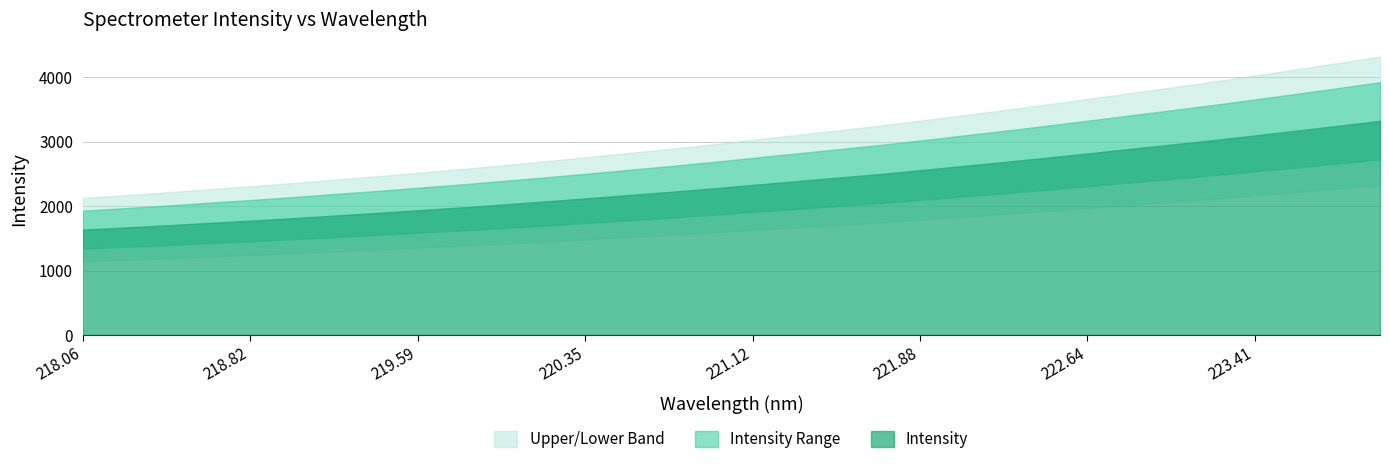

Reading left to right, extract all data points from this chart.

1637.5	1670.5	1704.5	1741.5	1776.7	1814.7	1855.7	1895.5	1938.0	1980.5	2026.2	2073.0	2121.6	2172.3	2222.2	2274.7	2331.7	2387.0	2443.0	2497.8	2560.2	2622.9	2686.0	2752.2	2819.1	2888.0	2956.4	3025.6	3098.9	3172.5	3248.5	3326.0